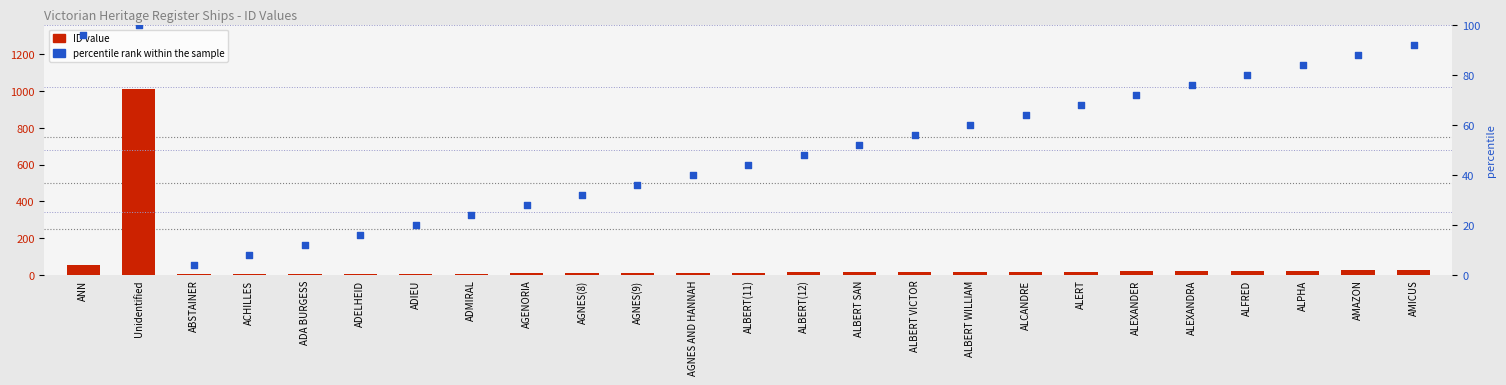

At how many categories does at least one series exceed 39?

16